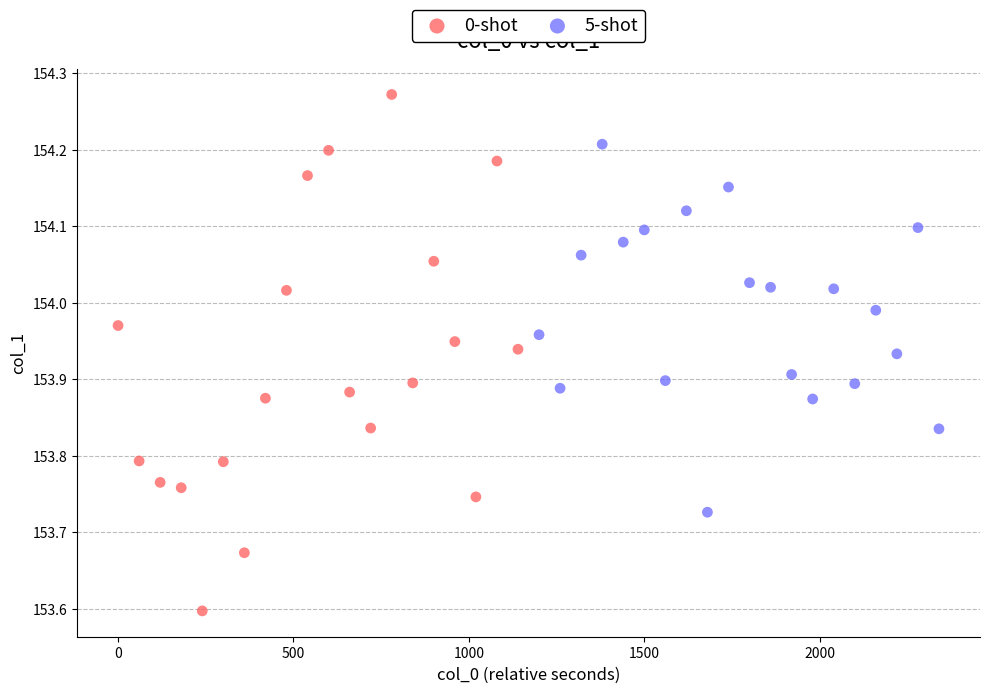

Which series reaches the minimum Y coordinate?

0-shot